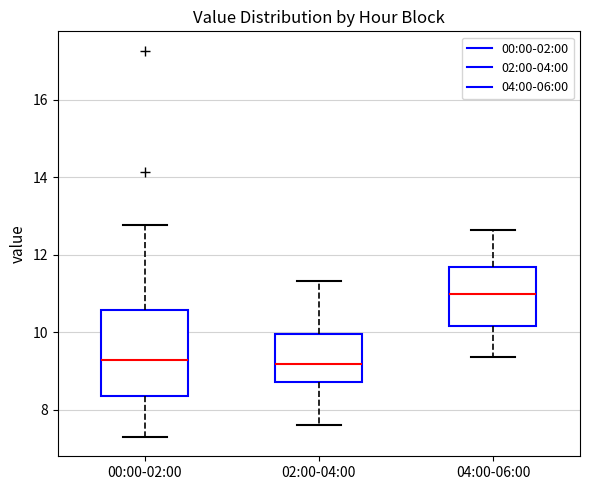

Where does the upper whisker of the box for 00:00-02:00 end on the y-axis? The values are not printed on the chart, so give them approximately, as read against the axis.

12.8